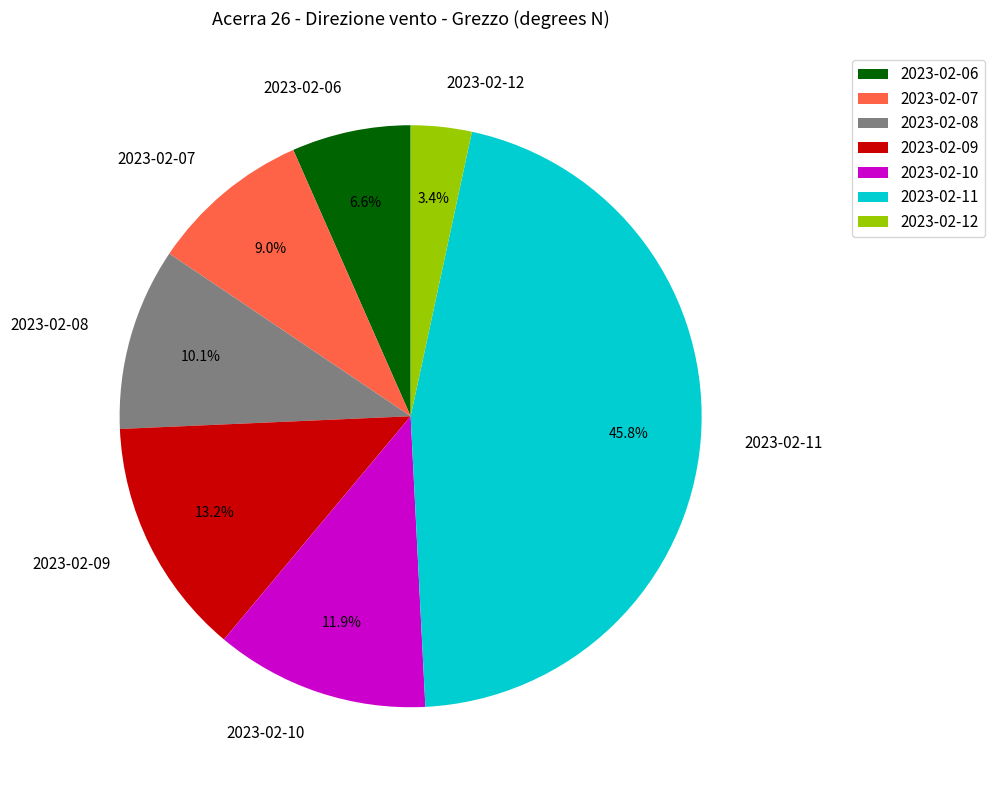

Which has a higher value, 2023-02-09 or 2023-02-07?

2023-02-09